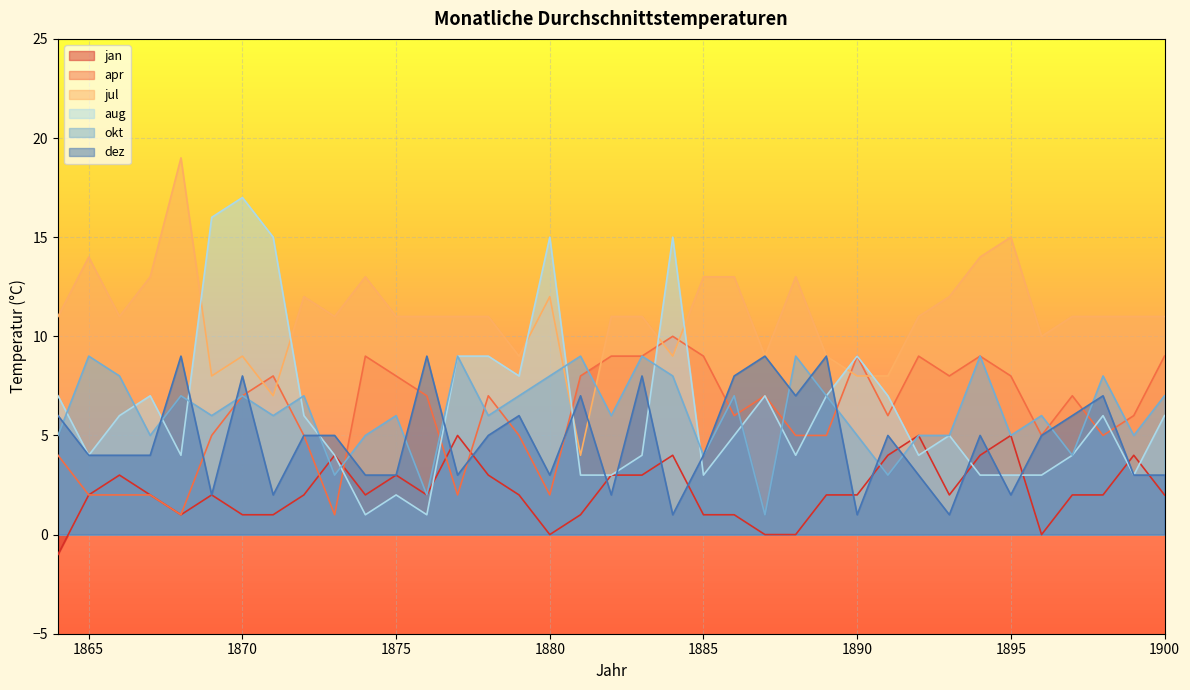

How many data points in dez are above 5?

13